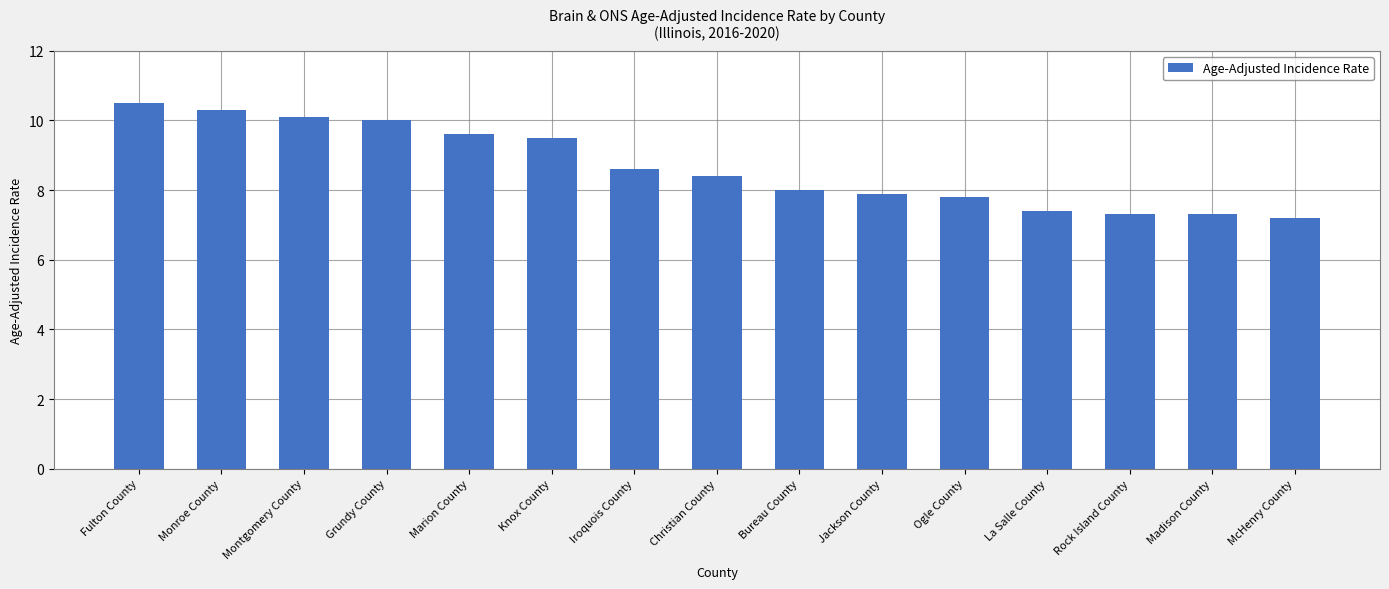

Approximately how many times larger is the value at Marion County compared to Fulton County?

0.9